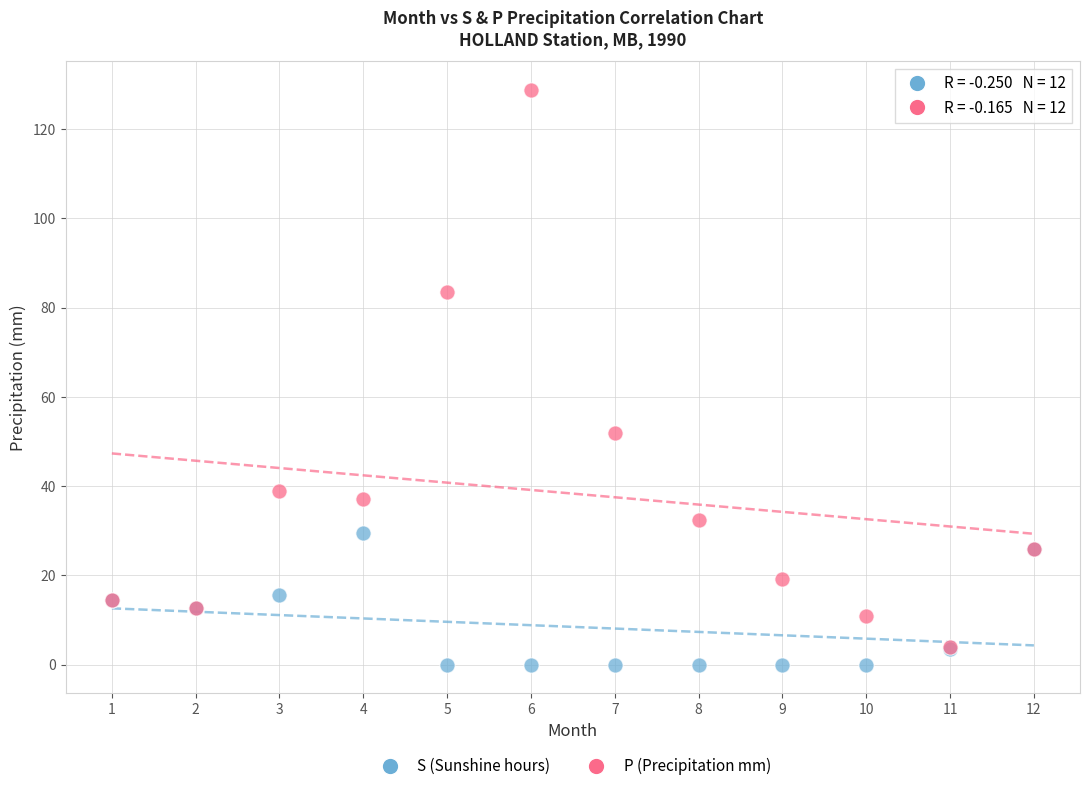

Across all series, what Y value is closest to 64?

51.9